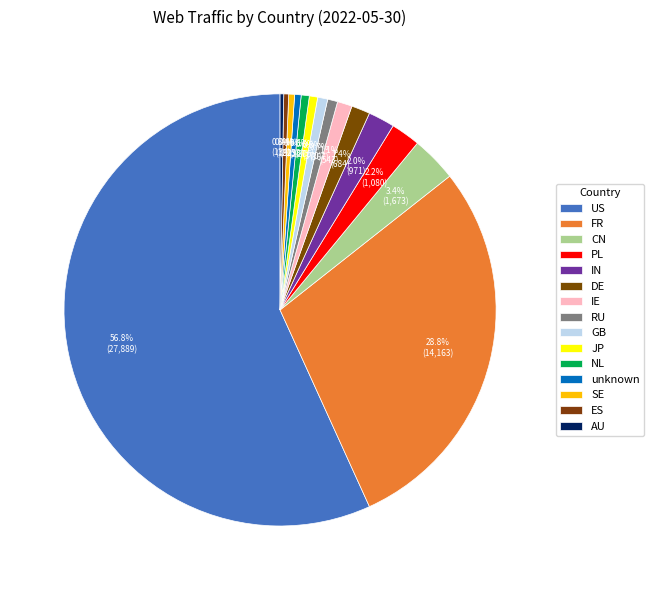

To the nearest percent, what is the average slice percentage?

7%